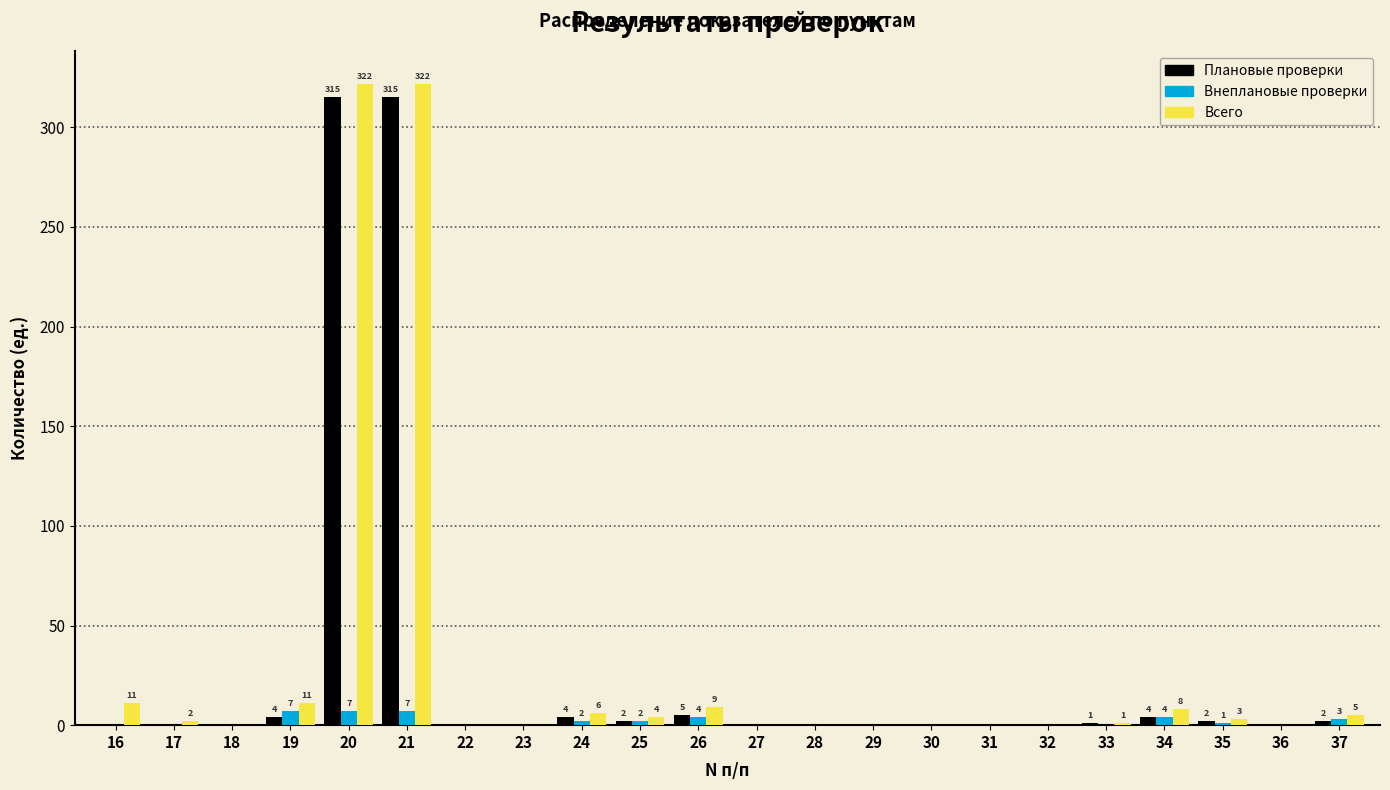

Is it true that Плановые проверки equals 2 at 37?

True